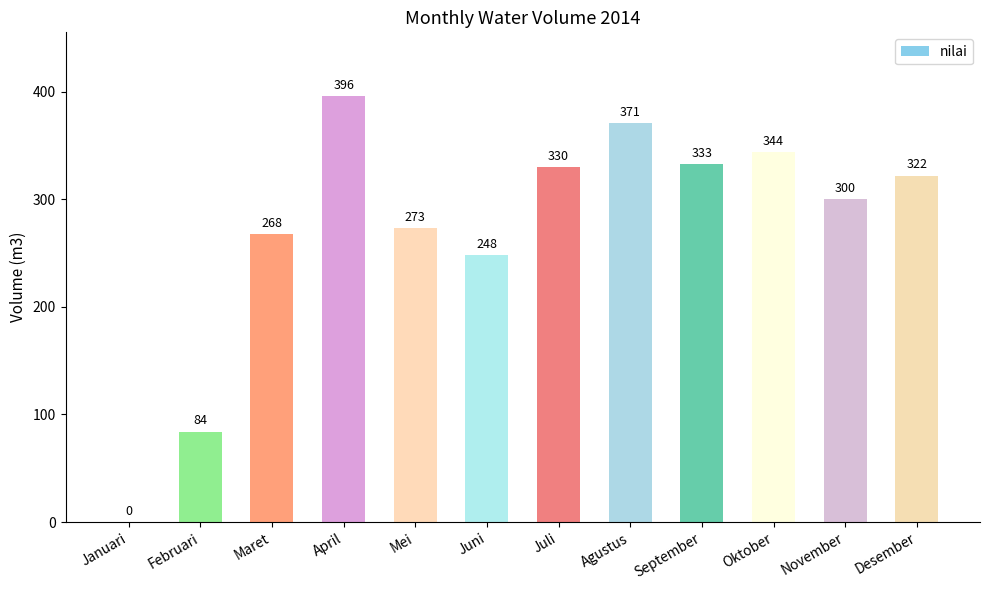

Count the number of data series in this chart.

1